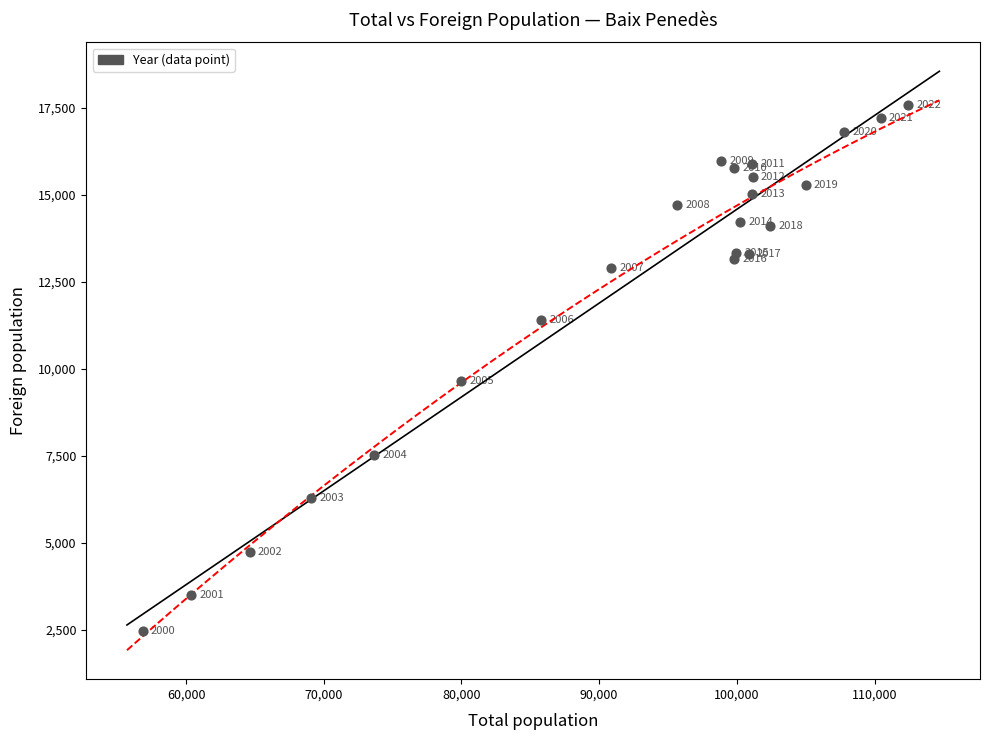

What Y value in the scatter plot is closest to 10012?

9654